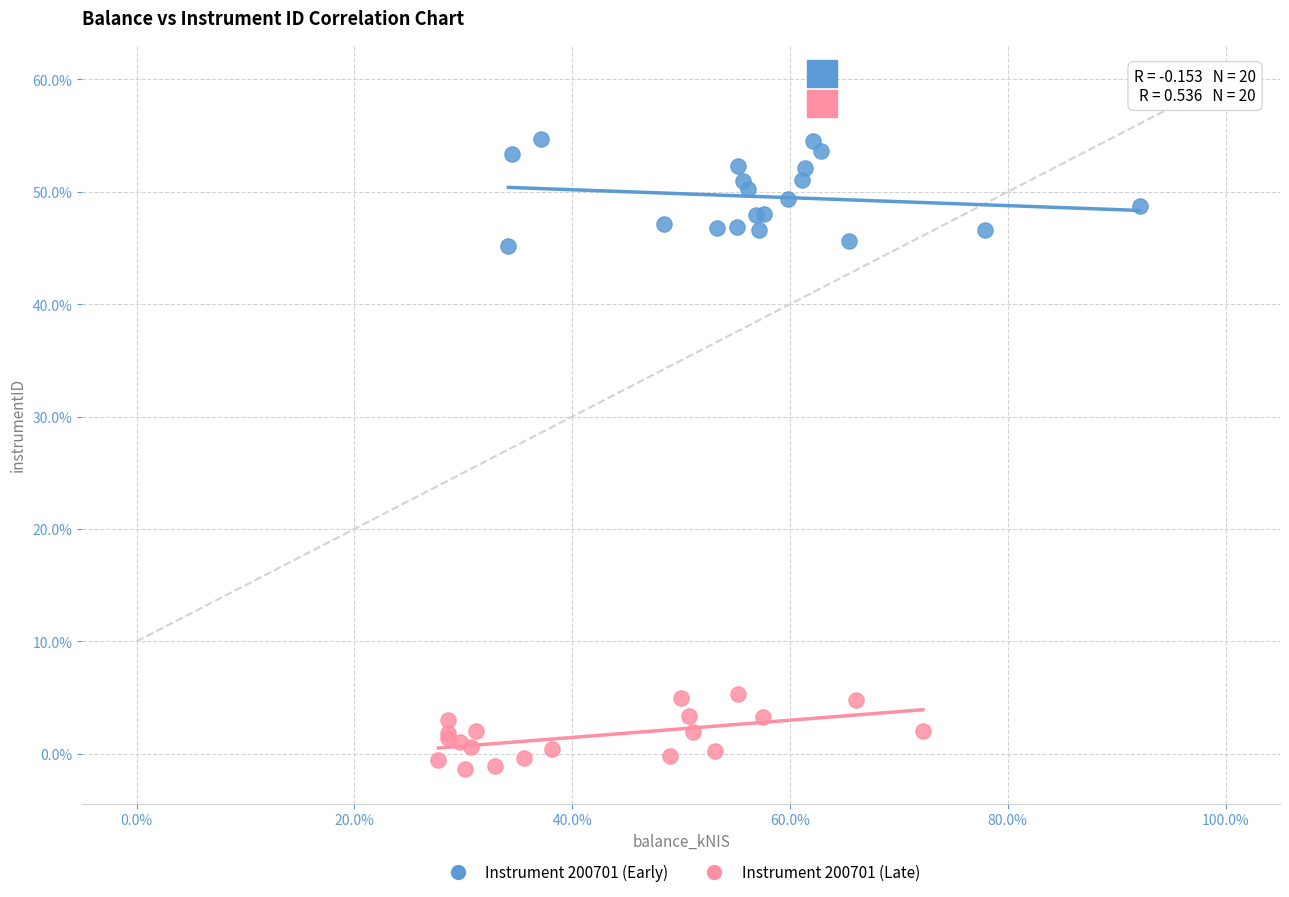

Which series contains the lowest Y value?

Instrument 200701 (Late)